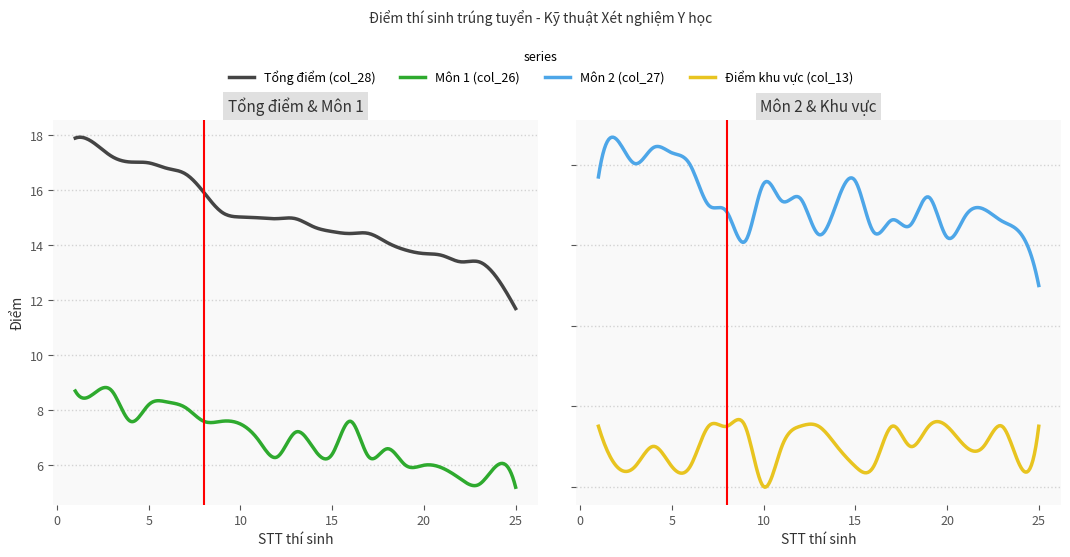

What is the difference between the maximum and minimum values in the Môn 2 (col_27) series?

3.6